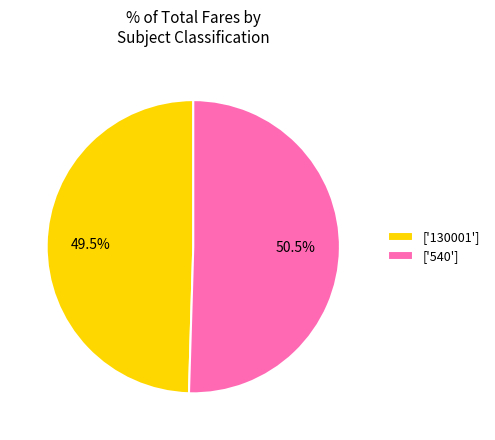

Which category accounts for the majority?

['540']